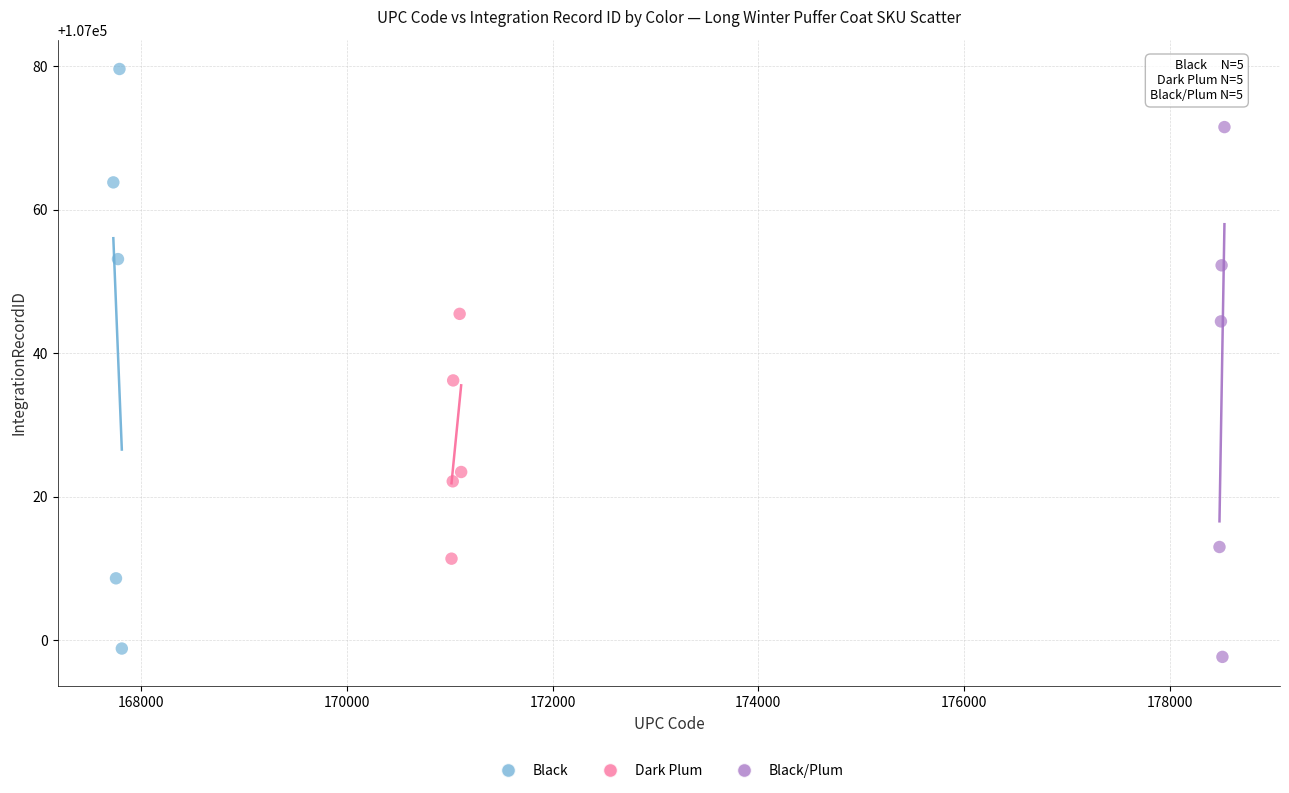

Which series reaches the maximum Y coordinate?

Black